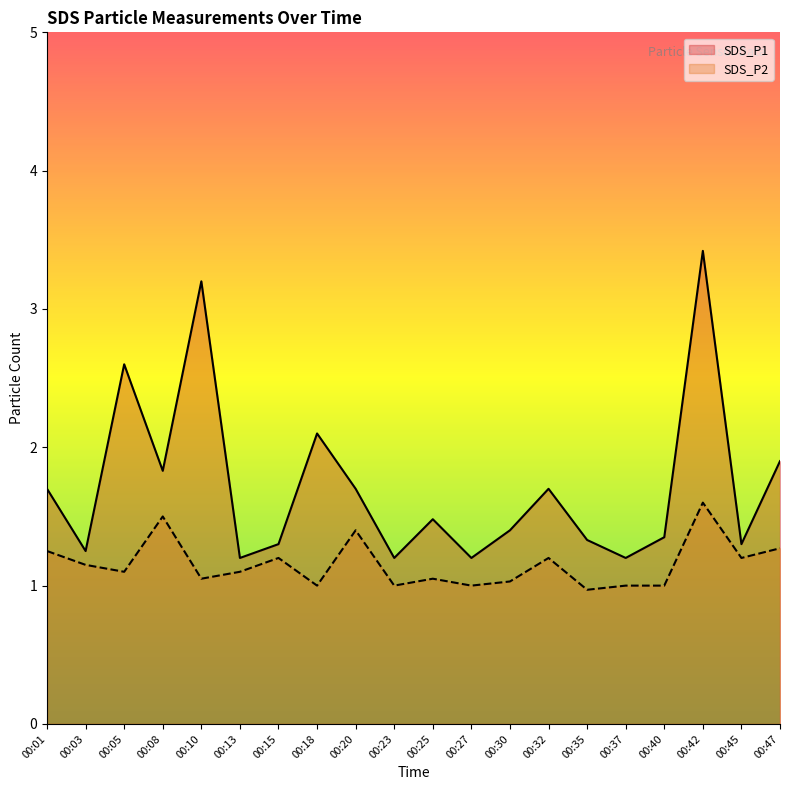

Read the SDS_P1 value at 00:30.

1.4